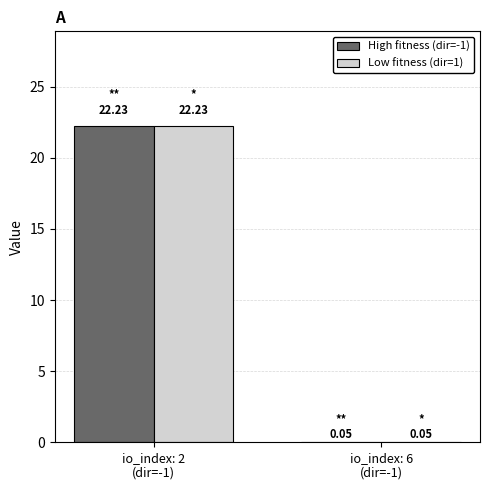

How many groups of bars are there?

2